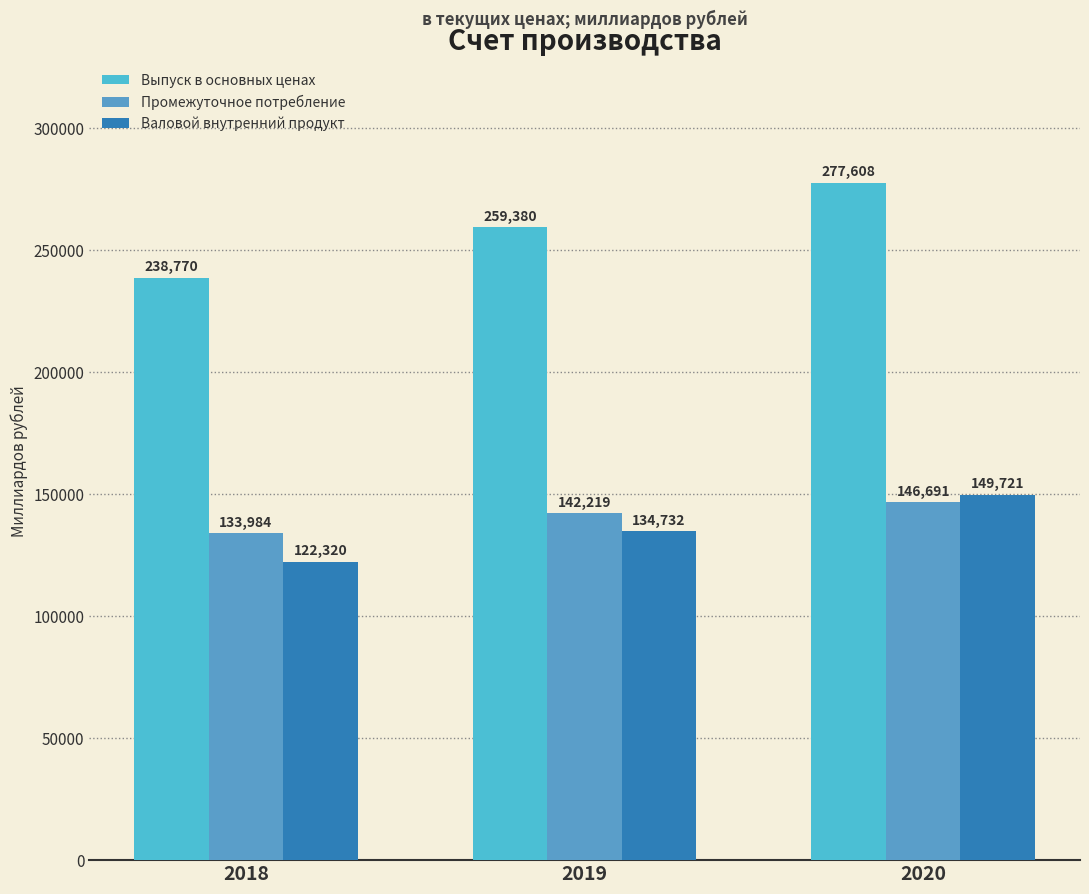

Does the chart contain any negative values?

No